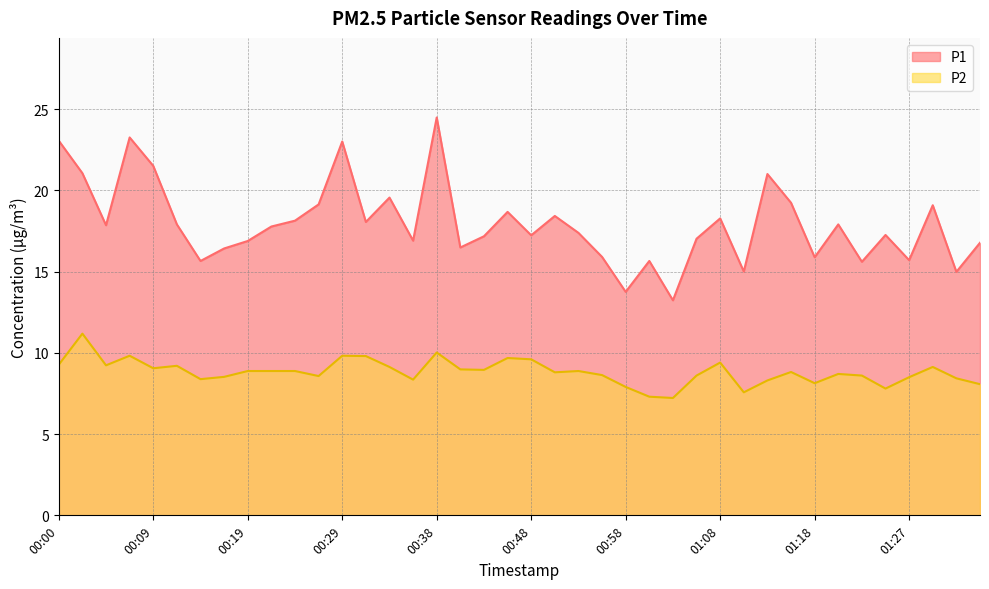

What is the difference between the P1 values at 00:55 and 00:19?

1.0